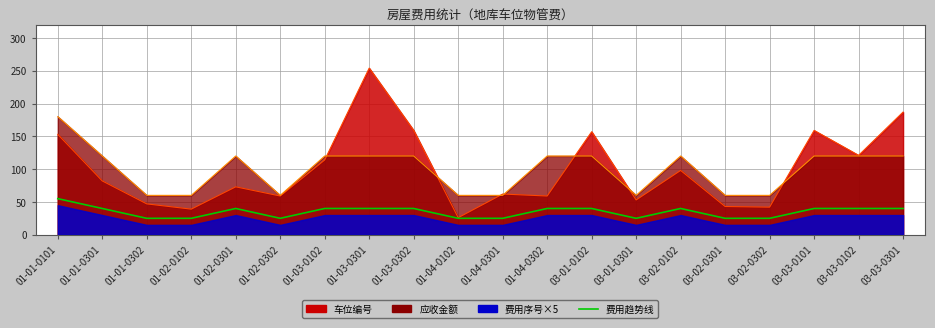

True or false: 费用序号 has more than 2 points higher than both neighbors.

False